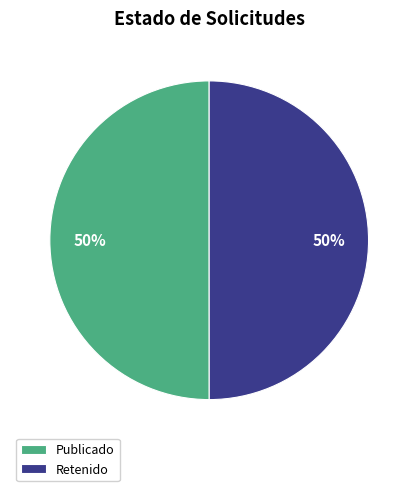

Do Publicado and Retenido together represent more than half of the pie?

Yes